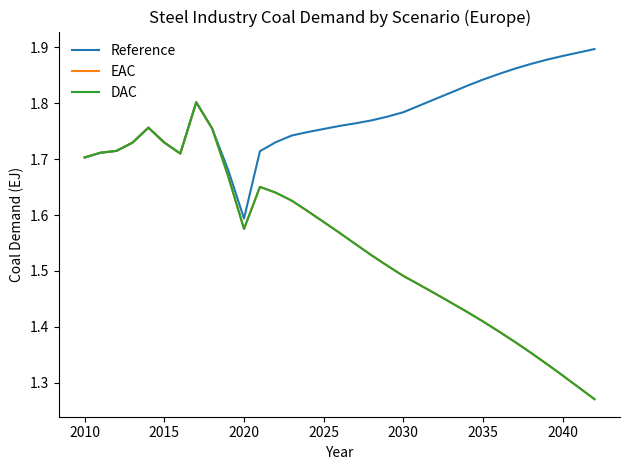

Which series has the largest range (max minus min)?

EAC